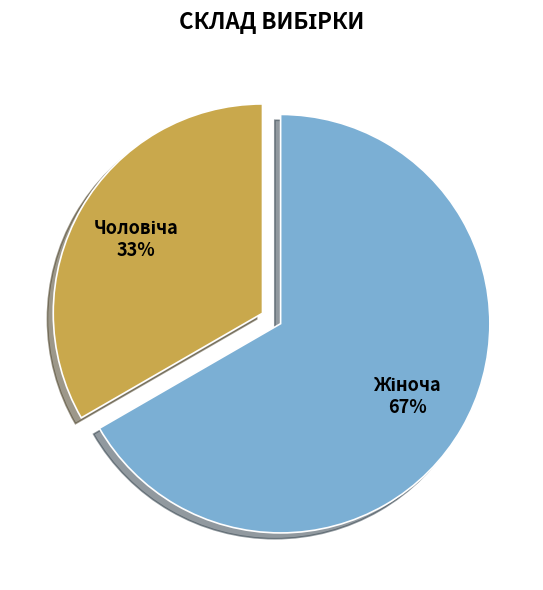

Is there any slice that represents more than half of the pie?

Yes